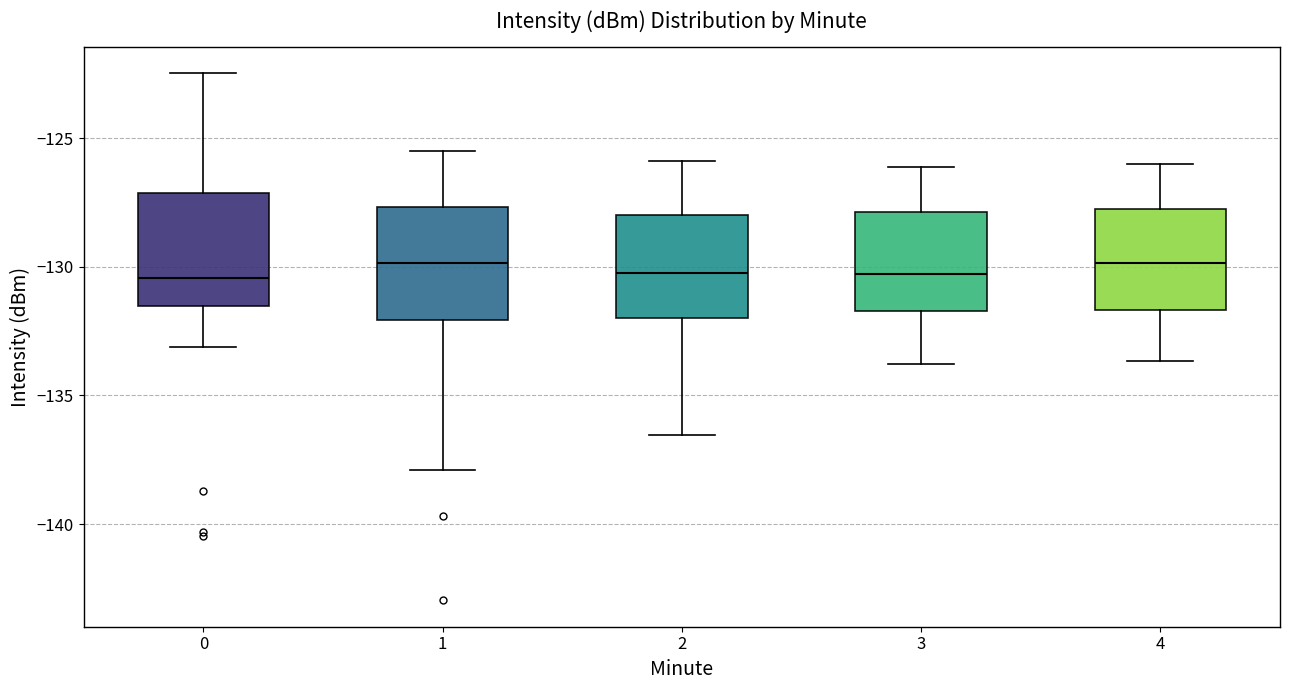

Reading left to right, read every box against the y-axis: the position of its median line, the range the box covers, and the ends of its whiskers. The values are not printed on the chart, so give them approximately, as read against the axis.

0: median -130.5, box -131.5 to -127.0, whiskers -133.0 to -122.5
1: median -130.0, box -132.0 to -127.5, whiskers -138.0 to -125.5
2: median -130.0, box -132.0 to -128.0, whiskers -136.5 to -126.0
3: median -130.5, box -131.5 to -128.0, whiskers -134.0 to -126.0
4: median -130.0, box -131.5 to -128.0, whiskers -133.5 to -126.0